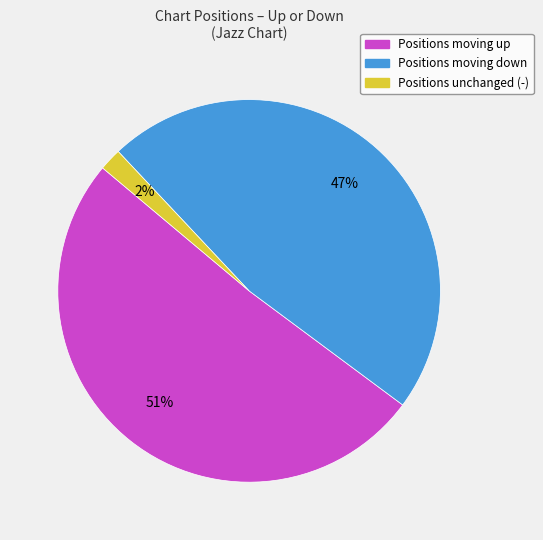

To the nearest percent, what percentage of the pie is Positions moving up?

51%